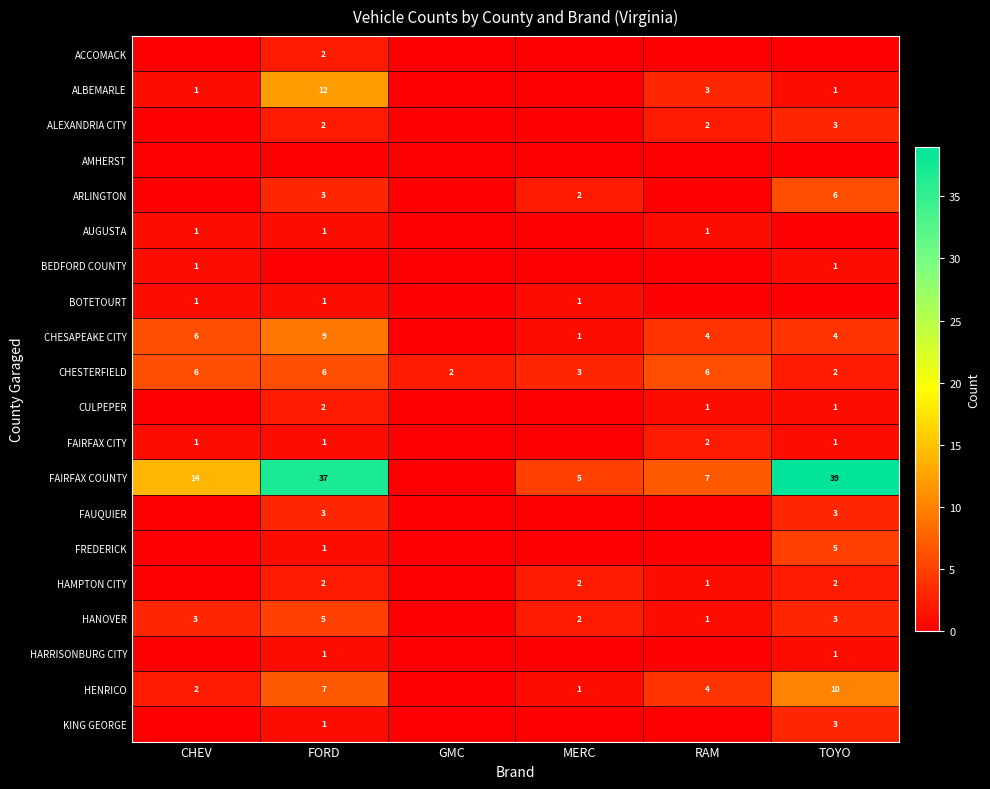

Which has a higher value, TOYO or MERC?

TOYO